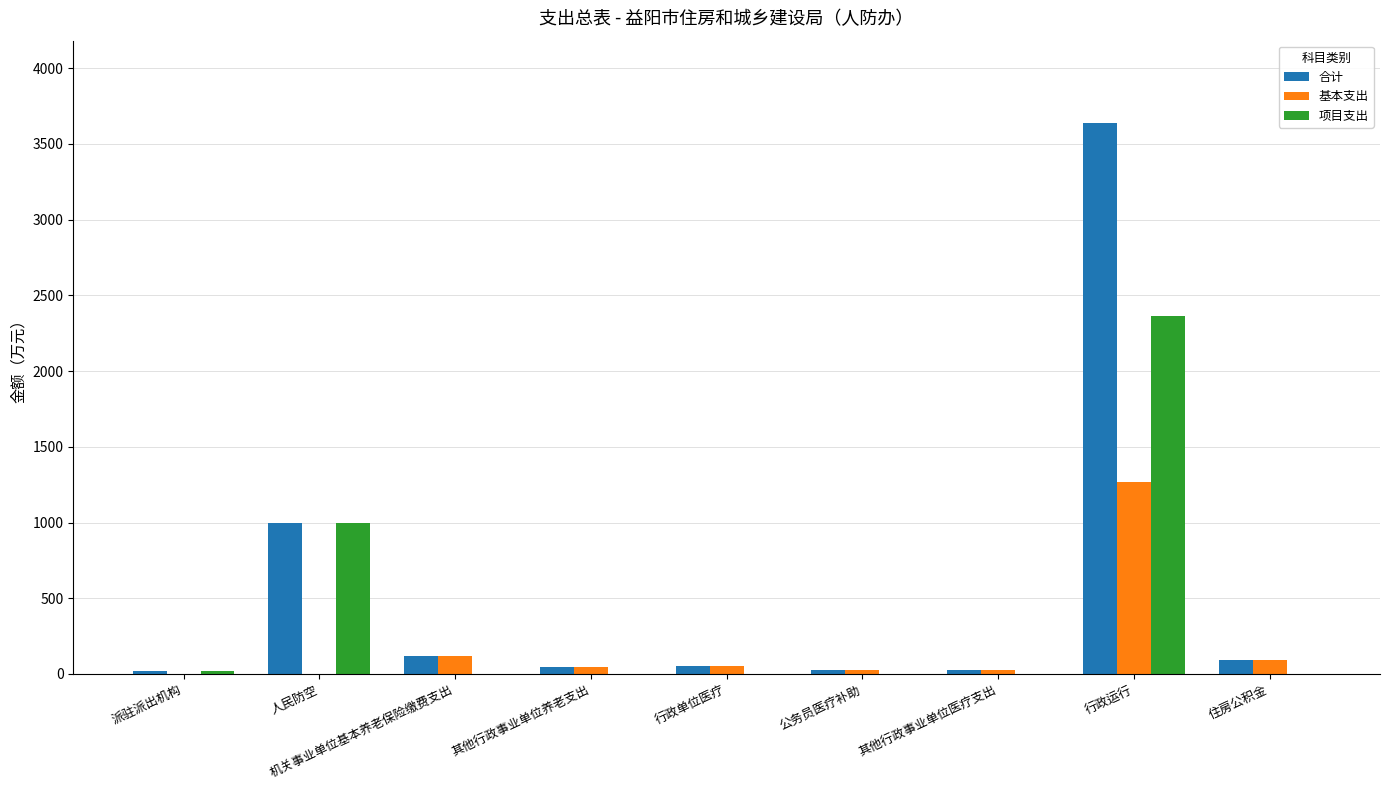

Does the chart contain stacked bars?

No